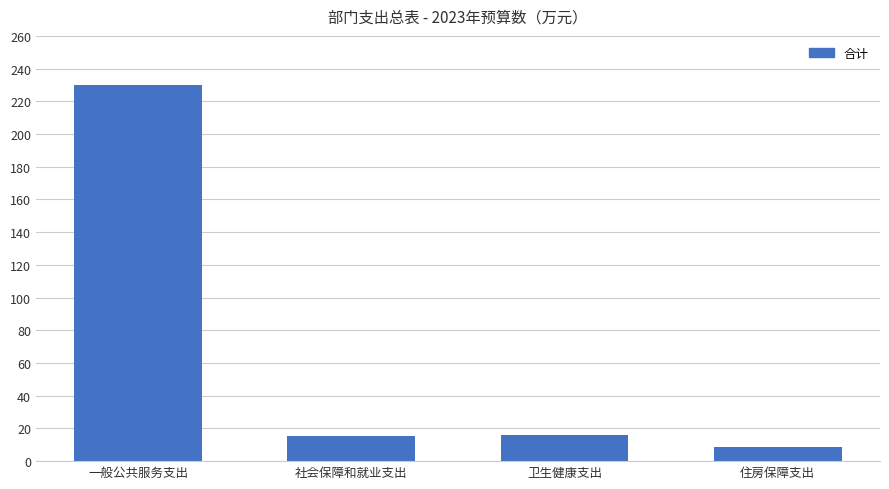

What is the change in value from 一般公共服务支出 to 社会保障和就业支出?

-214.7